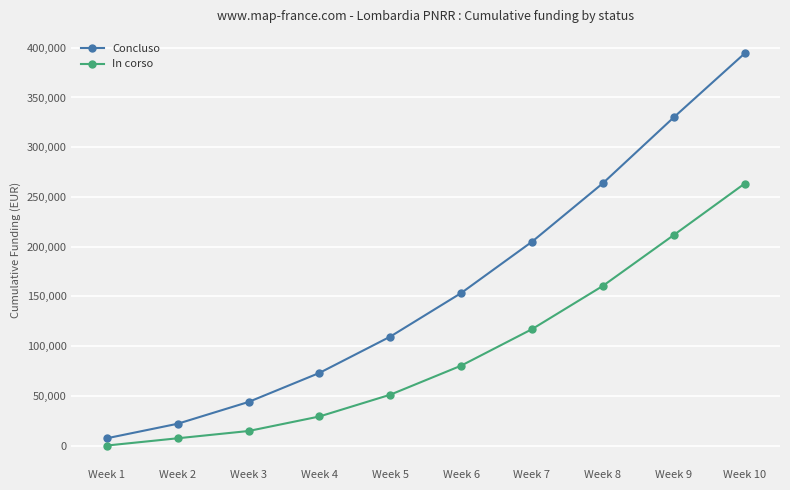

True or false: In corso has more than 0 interior local peaks.

False